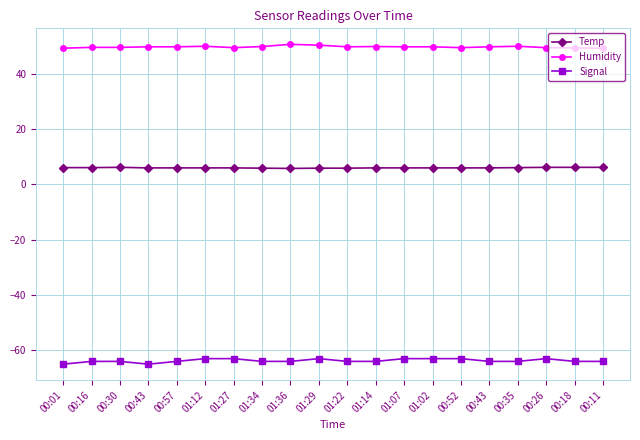

Does the chart have visible grid lines?

Yes